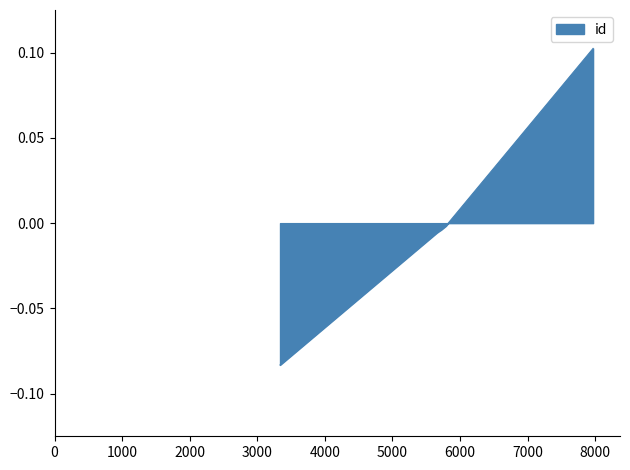

List the labels in order of value, largest first.

7969, 5791, 5717, 5716, 5714, 5658, 3336